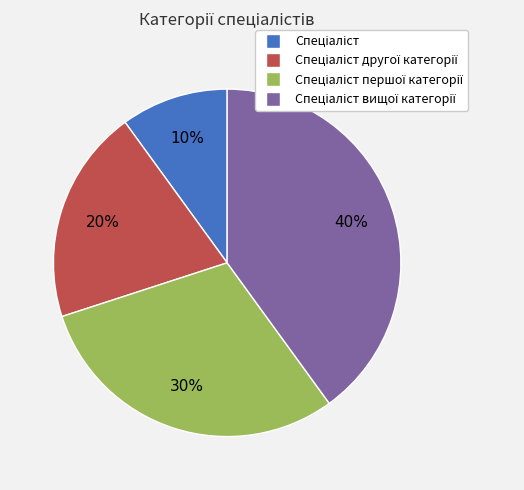

How many segments does this pie chart have?

4